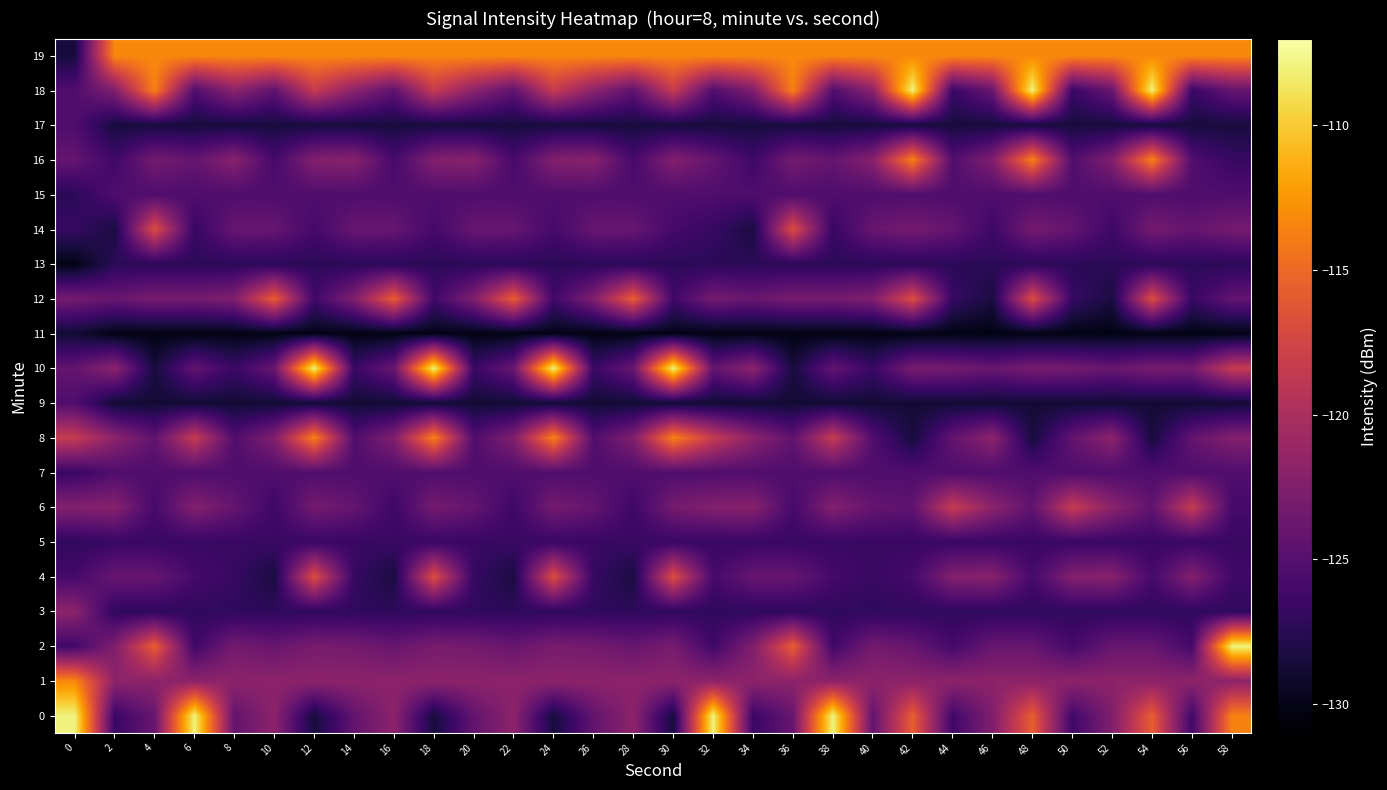

Reading left to right, list all the values displayed in this chart.

0: 0=-107.9	2=-126.6	4=-123.9	6=-107.9	8=-124.3	10=-121.8	12=-128.5	14=-124.3	16=-121.8	18=-128.5	20=-124.3	22=-121.8	24=-128.5	26=-124.3	28=-121.8	30=-128.5	32=-107.9	34=-126.6	36=-123.9	38=-107.9	40=-124.3	42=-115.7	44=-126.3	46=-122.6	48=-115.7	50=-126.3	52=-122.6	54=-115.7	56=-126.3	58=-113.6
1: 0=-113.2	2=-121.8	4=-121.8	6=-121.8	8=-121.8	10=-121.8	12=-121.8	14=-121.8	16=-121.8	18=-121.8	20=-121.8	22=-121.8	24=-121.8	26=-121.8	28=-121.8	30=-121.8	32=-121.8	34=-121.8	36=-121.8	38=-121.8	40=-121.8	42=-121.8	44=-121.8	46=-121.8	48=-121.8	50=-121.8	52=-121.8	54=-121.8	56=-121.8	58=-121.8
2: 0=-126.3	2=-122.6	4=-115.7	6=-126.3	8=-123.2	10=-124.0	12=-123.0	14=-123.2	16=-124.0	18=-123.0	20=-123.2	22=-124.0	24=-123.0	26=-123.2	28=-124.0	30=-123.0	32=-126.3	34=-122.6	36=-115.7	38=-126.3	40=-123.2	42=-124.0	44=-126.0	46=-124.0	48=-124.0	50=-126.0	52=-124.0	54=-124.0	56=-126.0	58=-107.9
3: 0=-121.8	2=-127.2	4=-127.2	6=-127.2	8=-127.2	10=-127.2	12=-127.2	14=-127.2	16=-127.2	18=-127.2	20=-127.2	22=-127.2	24=-127.2	26=-127.2	28=-127.2	30=-127.2	32=-127.2	34=-127.2	36=-127.2	38=-127.2	40=-127.2	42=-127.2	44=-127.2	46=-127.2	48=-127.2	50=-127.2	52=-127.2	54=-127.2	56=-127.2	58=-127.2
4: 0=-126.0	2=-124.0	4=-124.0	6=-126.0	8=-126.7	10=-128.4	12=-116.8	14=-126.7	16=-128.4	18=-116.8	20=-126.7	22=-128.4	24=-116.8	26=-126.7	28=-128.4	30=-116.8	32=-126.0	34=-124.0	36=-124.0	38=-126.0	40=-126.7	42=-125.9	44=-122.4	46=-122.1	48=-125.9	50=-122.4	52=-122.1	54=-125.9	56=-122.4	58=-126.3
5: 0=-127.2	2=-126.7	4=-126.7	6=-126.7	8=-126.7	10=-126.7	12=-126.7	14=-126.7	16=-126.7	18=-126.7	20=-126.7	22=-126.7	24=-126.7	26=-126.7	28=-126.7	30=-126.7	32=-126.7	34=-126.7	36=-126.7	38=-126.7	40=-126.7	42=-126.7	44=-126.7	46=-126.7	48=-126.7	50=-126.7	52=-126.7	54=-126.7	56=-126.7	58=-126.7
6: 0=-122.4	2=-122.1	4=-125.9	6=-122.4	8=-124.2	10=-126.4	12=-123.2	14=-124.2	16=-126.4	18=-123.2	20=-124.2	22=-126.4	24=-123.2	26=-124.2	28=-126.4	30=-123.2	32=-122.4	34=-122.1	36=-125.9	38=-122.4	40=-124.2	42=-124.5	44=-118.4	46=-121.8	48=-124.5	50=-118.4	52=-121.8	54=-124.5	56=-118.4	58=-126.0
7: 0=-126.7	2=-125.3	4=-125.3	6=-125.3	8=-125.3	10=-125.3	12=-125.3	14=-125.3	16=-125.3	18=-125.3	20=-125.3	22=-125.3	24=-125.3	26=-125.3	28=-125.3	30=-125.3	32=-125.3	34=-125.3	36=-125.3	38=-125.3	40=-125.3	42=-125.3	44=-125.3	46=-125.3	48=-125.3	50=-125.3	52=-125.3	54=-125.3	56=-125.3	58=-125.3
8: 0=-118.4	2=-121.8	4=-124.5	6=-118.4	8=-125.3	10=-122.5	12=-113.6	14=-125.3	16=-122.5	18=-113.6	20=-125.3	22=-122.5	24=-113.6	26=-125.3	28=-122.5	30=-113.6	32=-118.4	34=-121.8	36=-124.5	38=-118.4	40=-125.3	42=-128.5	44=-124.3	46=-121.8	48=-128.5	50=-124.3	52=-121.8	54=-128.5	56=-124.3	58=-122.4
9: 0=-125.3	2=-128.8	4=-128.8	6=-128.8	8=-128.8	10=-128.8	12=-128.8	14=-128.8	16=-128.8	18=-128.8	20=-128.8	22=-128.8	24=-128.8	26=-128.8	28=-128.8	30=-128.8	32=-128.8	34=-128.8	36=-128.8	38=-128.8	40=-128.8	42=-128.8	44=-128.8	46=-128.8	48=-128.8	50=-128.8	52=-128.8	54=-128.8	56=-128.8	58=-128.8
10: 0=-124.3	2=-121.8	4=-128.5	6=-124.3	8=-126.6	10=-123.9	12=-107.9	14=-126.6	16=-123.9	18=-107.9	20=-126.6	22=-123.9	24=-107.9	26=-126.6	28=-123.9	30=-107.9	32=-124.3	34=-121.8	36=-128.5	38=-124.3	40=-126.6	42=-123.0	44=-123.2	46=-124.0	48=-123.0	50=-123.2	52=-124.0	54=-123.0	56=-123.2	58=-118.4
11: 0=-128.8	2=-130.1	4=-130.1	6=-130.1	8=-130.1	10=-130.1	12=-130.1	14=-130.1	16=-130.1	18=-130.1	20=-130.1	22=-130.1	24=-130.1	26=-130.1	28=-130.1	30=-130.1	32=-130.1	34=-130.1	36=-130.1	38=-130.1	40=-130.1	42=-130.1	44=-130.1	46=-130.1	48=-130.1	50=-130.1	52=-130.1	54=-130.1	56=-130.1	58=-130.1
12: 0=-123.2	2=-124.0	4=-123.0	6=-123.2	8=-122.6	10=-115.7	12=-126.3	14=-122.6	16=-115.7	18=-126.3	20=-122.6	22=-115.7	24=-126.3	26=-122.6	28=-115.7	30=-126.3	32=-123.2	34=-124.0	36=-123.0	38=-123.2	40=-122.6	42=-116.8	44=-126.7	46=-128.4	48=-116.8	50=-126.7	52=-128.4	54=-116.8	56=-126.7	58=-124.3
13: 0=-130.1	2=-127.4	4=-127.4	6=-127.4	8=-127.4	10=-127.4	12=-127.4	14=-127.4	16=-127.4	18=-127.4	20=-127.4	22=-127.4	24=-127.4	26=-127.4	28=-127.4	30=-127.4	32=-127.4	34=-127.4	36=-127.4	38=-127.4	40=-127.4	42=-127.4	44=-127.4	46=-127.4	48=-127.4	50=-127.4	52=-127.4	54=-127.4	56=-127.4	58=-127.4
14: 0=-126.7	2=-128.4	4=-116.8	6=-126.7	8=-124.0	10=-124.0	12=-126.0	14=-124.0	16=-124.0	18=-126.0	20=-124.0	22=-124.0	24=-126.0	26=-124.0	28=-124.0	30=-126.0	32=-126.7	34=-128.4	36=-116.8	38=-126.7	40=-124.0	42=-123.2	44=-124.2	46=-126.4	48=-123.2	50=-124.2	52=-126.4	54=-123.2	56=-124.2	58=-123.2
15: 0=-127.4	2=-125.4	4=-125.4	6=-125.4	8=-125.4	10=-125.4	12=-125.4	14=-125.4	16=-125.4	18=-125.4	20=-125.4	22=-125.4	24=-125.4	26=-125.4	28=-125.4	30=-125.4	32=-125.4	34=-125.4	36=-125.4	38=-125.4	40=-125.4	42=-125.4	44=-125.4	46=-125.4	48=-125.4	50=-125.4	52=-125.4	54=-125.4	56=-125.4	58=-125.4
16: 0=-124.2	2=-126.4	4=-123.2	6=-124.2	8=-122.1	10=-125.9	12=-122.4	14=-122.1	16=-125.9	18=-122.4	20=-122.1	22=-125.9	24=-122.4	26=-122.1	28=-125.9	30=-122.4	32=-124.2	34=-126.4	36=-123.2	38=-124.2	40=-122.1	42=-113.6	44=-125.3	46=-122.5	48=-113.6	50=-125.3	52=-122.5	54=-113.6	56=-125.3	58=-126.7
17: 0=-125.4	2=-128.5	4=-128.5	6=-128.5	8=-128.5	10=-128.5	12=-128.5	14=-128.5	16=-128.5	18=-128.5	20=-128.5	22=-128.5	24=-128.5	26=-128.5	28=-128.5	30=-128.5	32=-128.5	34=-128.5	36=-128.5	38=-128.5	40=-128.5	42=-128.5	44=-128.5	46=-128.5	48=-128.5	50=-128.5	52=-128.5	54=-128.5	56=-128.5	58=-128.5
18: 0=-125.3	2=-122.5	4=-113.6	6=-125.3	8=-121.8	10=-124.5	12=-118.4	14=-121.8	16=-124.5	18=-118.4	20=-121.8	22=-124.5	24=-118.4	26=-121.8	28=-124.5	30=-118.4	32=-125.3	34=-122.5	36=-113.6	38=-125.3	40=-121.8	42=-107.9	44=-126.6	46=-123.9	48=-107.9	50=-126.6	52=-123.9	54=-107.9	56=-126.6	58=-124.2
19: 0=-128.5	2=-113.2	4=-113.2	6=-113.2	8=-113.2	10=-113.2	12=-113.2	14=-113.2	16=-113.2	18=-113.2	20=-113.2	22=-113.2	24=-113.2	26=-113.2	28=-113.2	30=-113.2	32=-113.2	34=-113.2	36=-113.2	38=-113.2	40=-113.2	42=-113.2	44=-113.2	46=-113.2	48=-113.2	50=-113.2	52=-113.2	54=-113.2	56=-113.2	58=-113.2